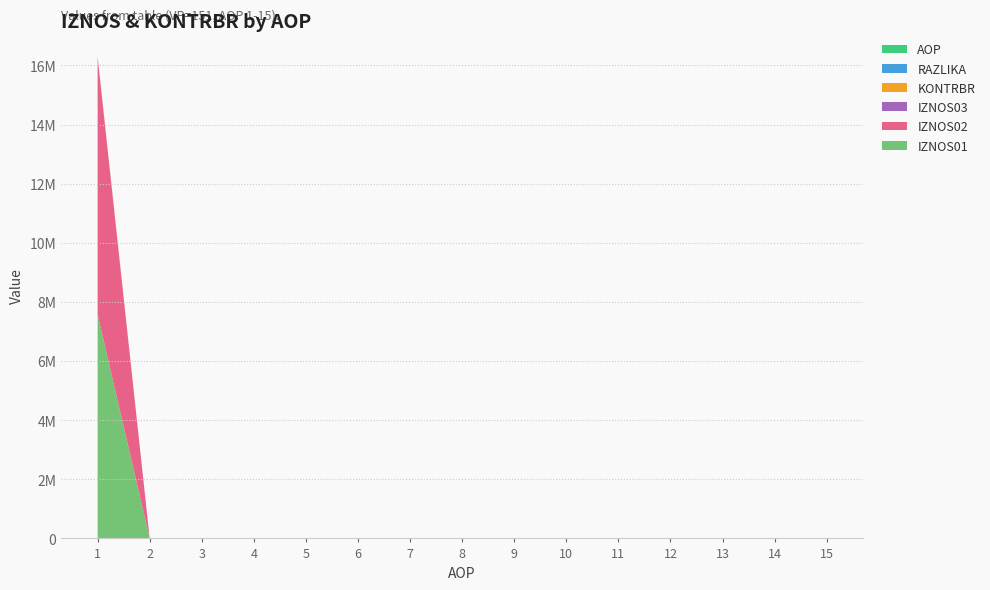

Reading left to right, list all the values displayed in this chart.

IZNOS01: 7568971.8	0.0	0.0	0.0	0.0	0.0	0.0	0.0	0.0	0.0	0.0	0.0	0.0	0.0	0.0
IZNOS02: 8714481.3	0.0	0.0	0.0	0.0	0.0	0.0	0.0	0.0	0.0	0.0	0.0	0.0	0.0	0.0
IZNOS03: 0.0	0.0	0.0	0.0	0.0	0.0	0.0	0.0	0.0	0.0	0.0	0.0	0.0	0.0	0.0
KONTRBR: 24997.9	0.0	0.0	0.0	0.0	0.0	0.0	0.0	0.0	0.0	0.0	0.0	0.0	0.0	0.0
RAZLIKA: 0.5	0.0	0.0	0.0	0.0	0.0	0.0	0.0	0.0	0.0	0.0	0.0	0.0	0.0	0.0
AOP: 1.0	2.0	3.0	4.0	5.0	6.0	7.0	8.0	9.0	10.0	11.0	12.0	13.0	14.0	15.0